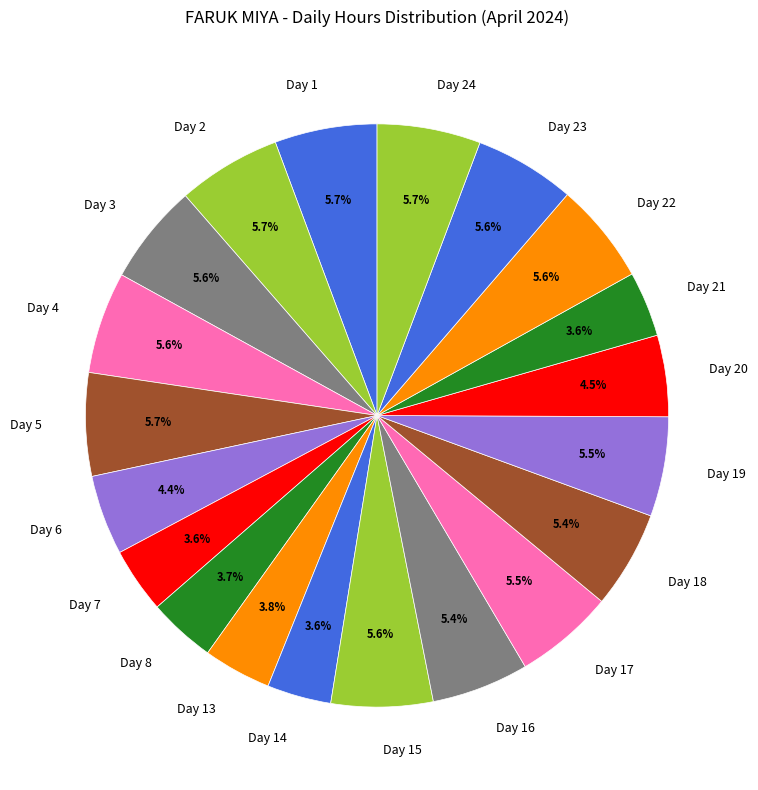

How many segments does this pie chart have?

20